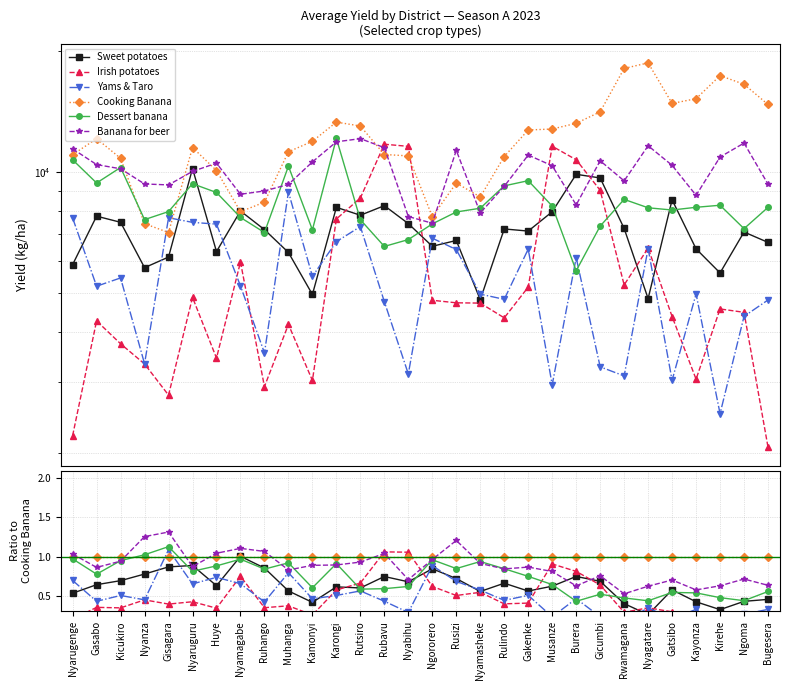

At which label does Banana for beer reach its peak?

Gisagara